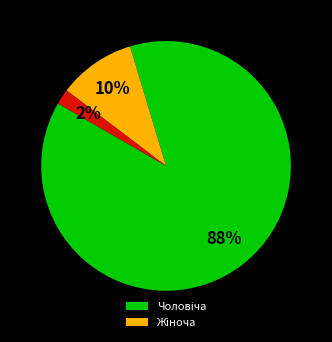

To the nearest percent, what is the average slice percentage?

33%